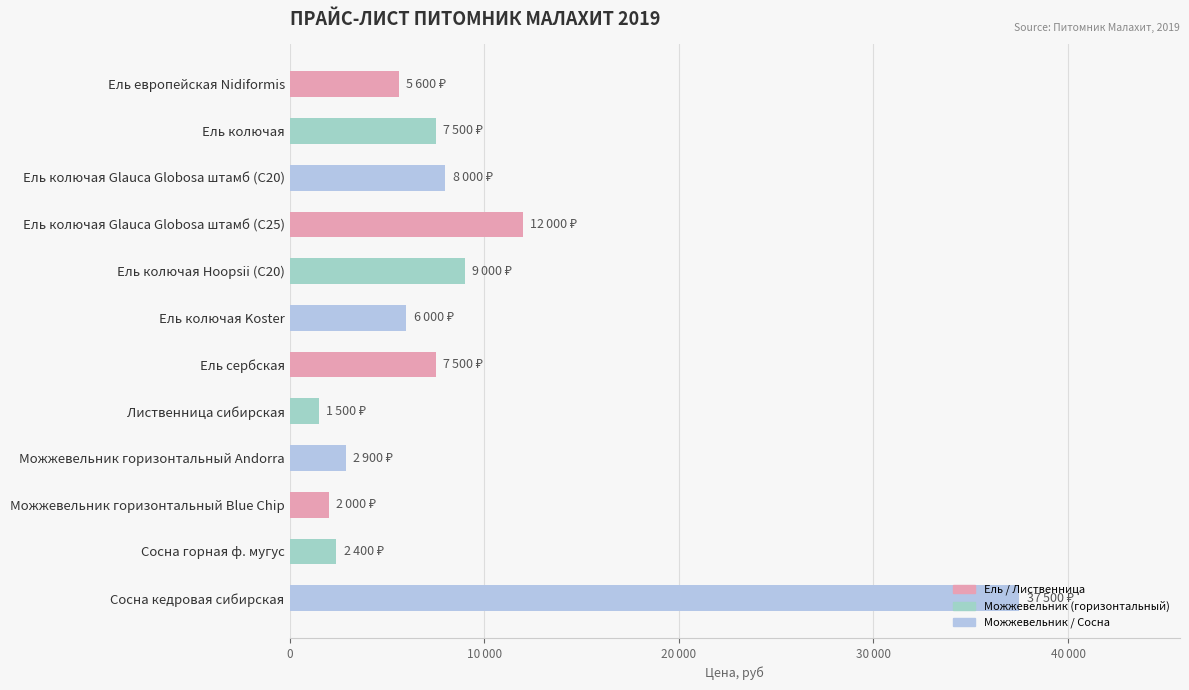

Does the chart contain stacked bars?

No